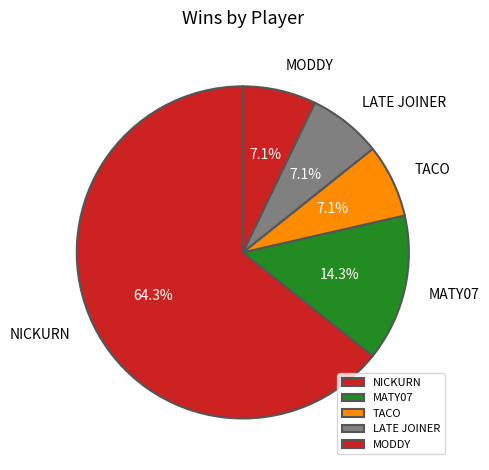

Which category has the biggest portion of the pie?

NICKURN